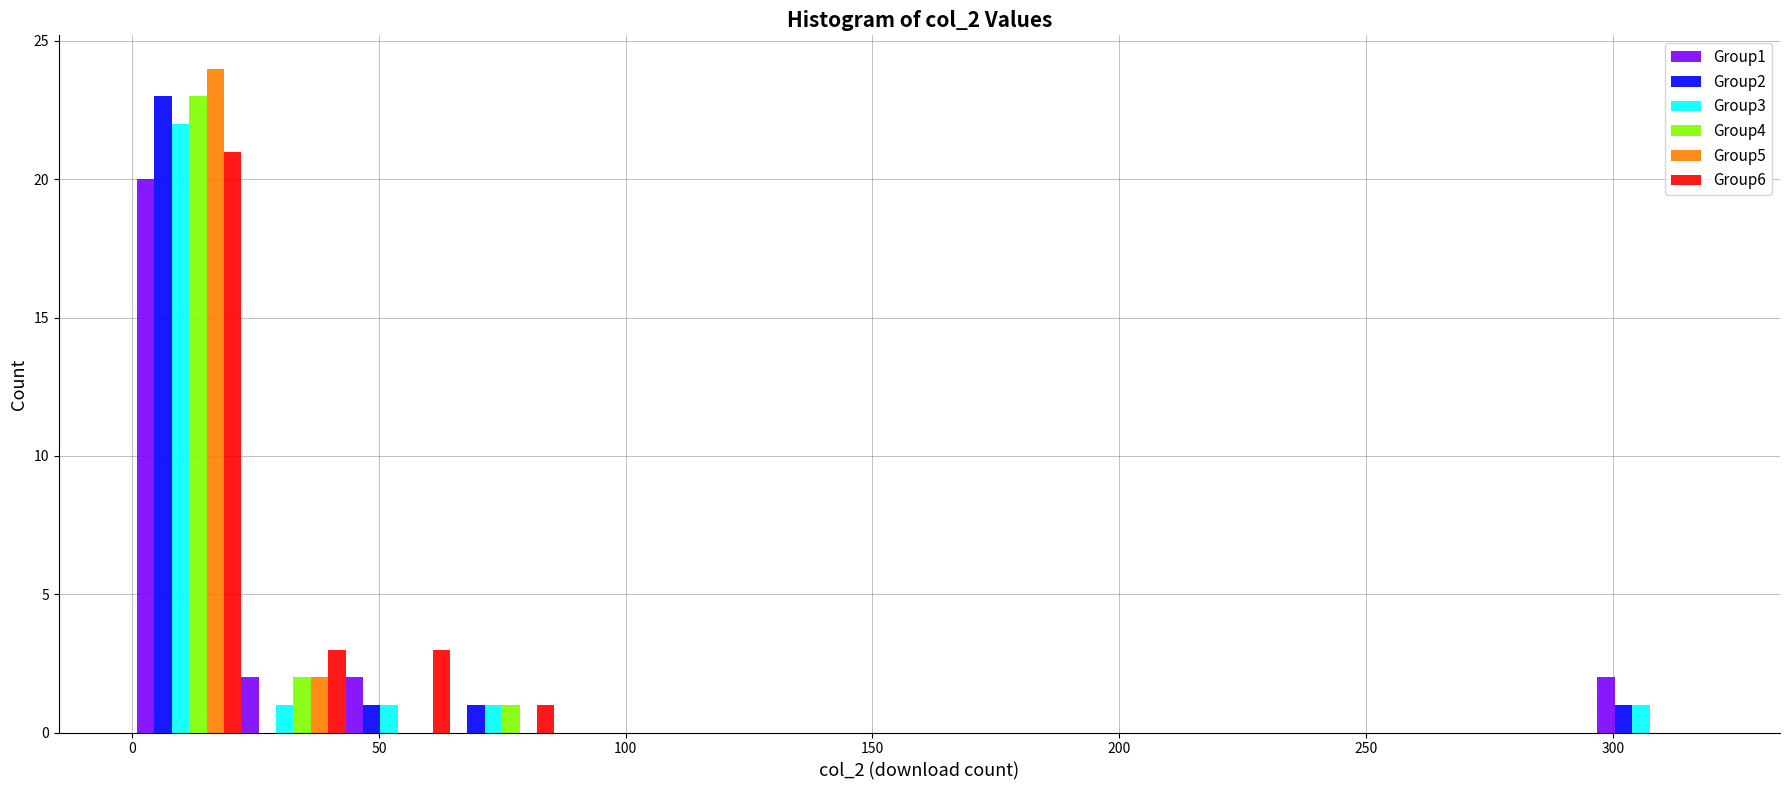

Reading left to right, list every range on the x-axis with the height of the bar of each series over it. Neither the bar edges nor the heights are printed on the chart, so give them approximately, as read against the axes.

0 to 20: Group1=20	Group2=23	Group3=22	Group4=23	Group5=24	Group6=21
20 to 45: Group1=2	Group2=0	Group3=1	Group4=2	Group5=2	Group6=3
45 to 65: Group1=2	Group2=1	Group3=1	Group4=0	Group5=0	Group6=3
65 to 85: Group1=0	Group2=1	Group3=1	Group4=1	Group5=0	Group6=1
85 to 105: Group1=0	Group2=0	Group3=0	Group4=0	Group5=0	Group6=0
105 to 130: Group1=0	Group2=0	Group3=0	Group4=0	Group5=0	Group6=0
130 to 150: Group1=0	Group2=0	Group3=0	Group4=0	Group5=0	Group6=0
150 to 170: Group1=0	Group2=0	Group3=0	Group4=0	Group5=0	Group6=0
170 to 190: Group1=0	Group2=0	Group3=0	Group4=0	Group5=0	Group6=0
190 to 210: Group1=0	Group2=0	Group3=0	Group4=0	Group5=0	Group6=0
210 to 235: Group1=0	Group2=0	Group3=0	Group4=0	Group5=0	Group6=0
235 to 255: Group1=0	Group2=0	Group3=0	Group4=0	Group5=0	Group6=0
255 to 275: Group1=0	Group2=0	Group3=0	Group4=0	Group5=0	Group6=0
275 to 295: Group1=0	Group2=0	Group3=0	Group4=0	Group5=0	Group6=0
295 to 320: Group1=2	Group2=1	Group3=1	Group4=0	Group5=0	Group6=0